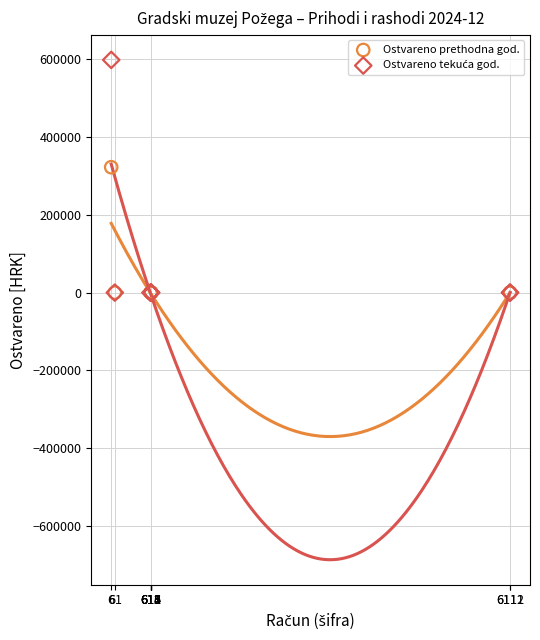

Across all series, what Y value is closest to 299115?

322388.7